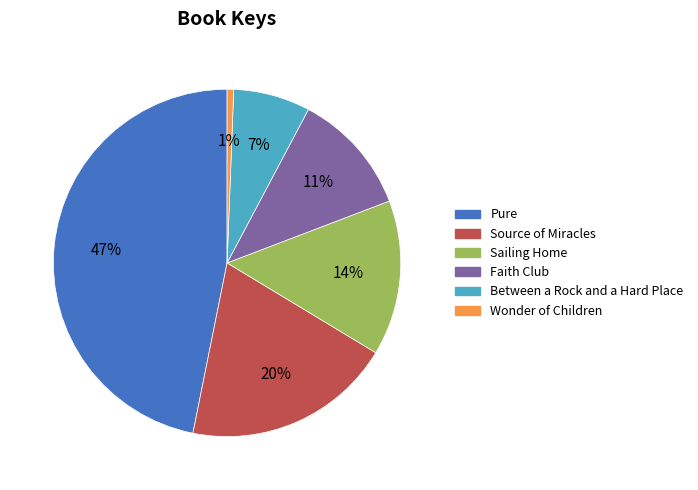

To the nearest percent, what percentage of the pie is Wonder of Children?

1%